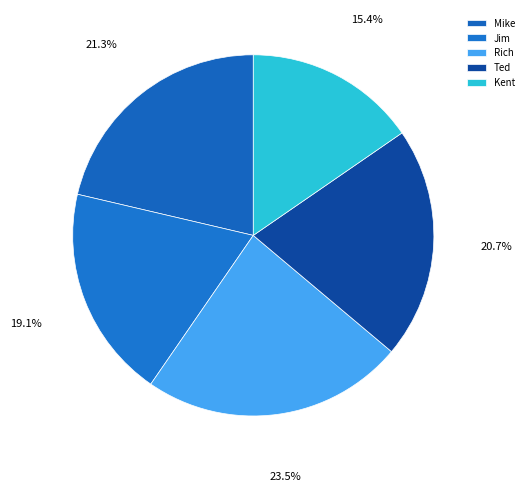

To the nearest percent, what is the combined percentage of Kent and Rich?

39%